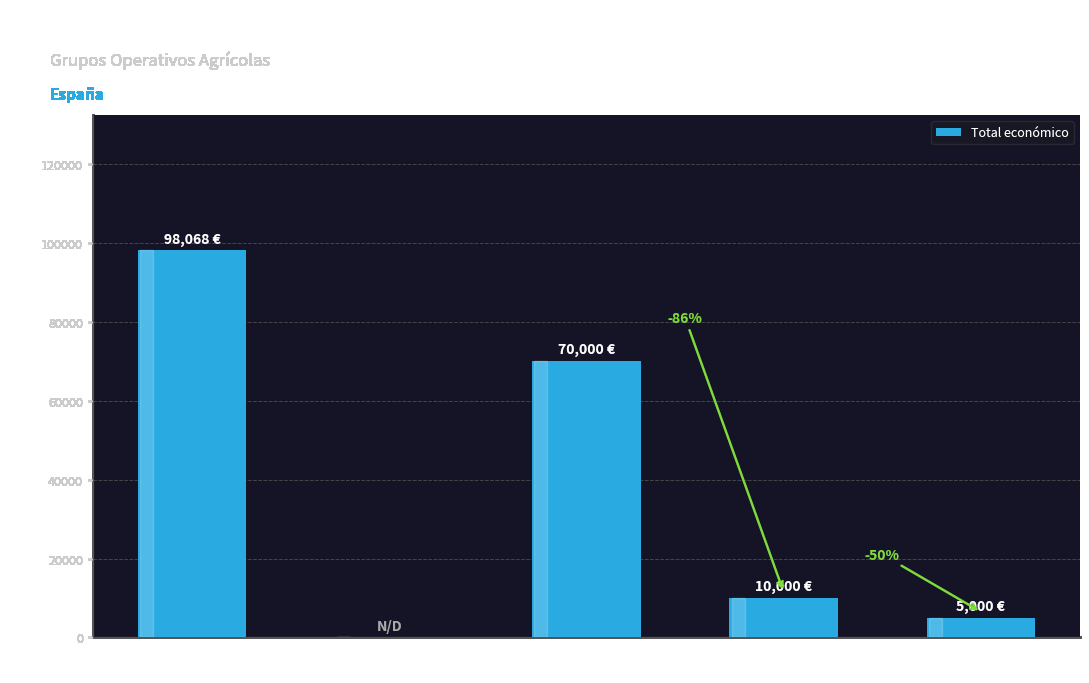

What is the sum of all values?

183068